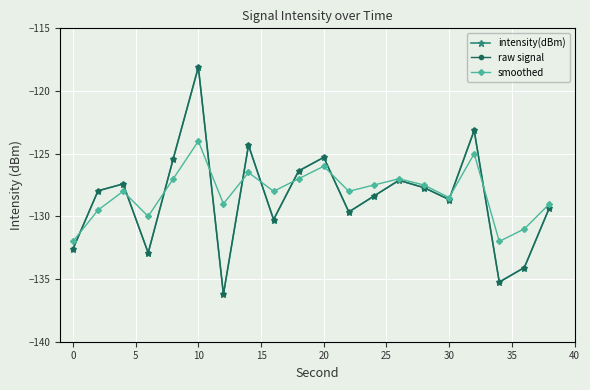

Which series has the largest total across all categories?

smoothed